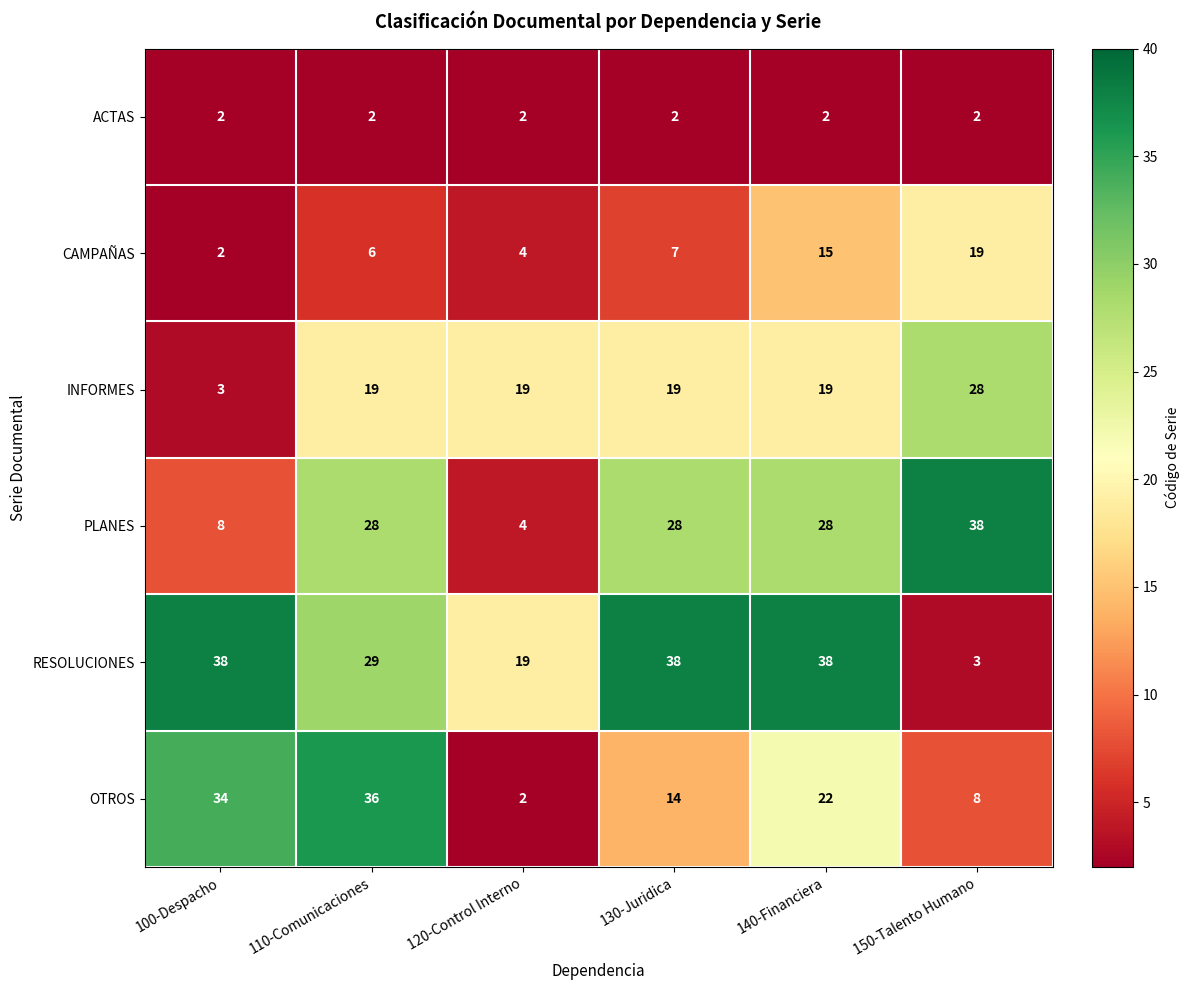

What is the sum of the INFORMES values at 150-Talento Humano and 100-Despacho?

31